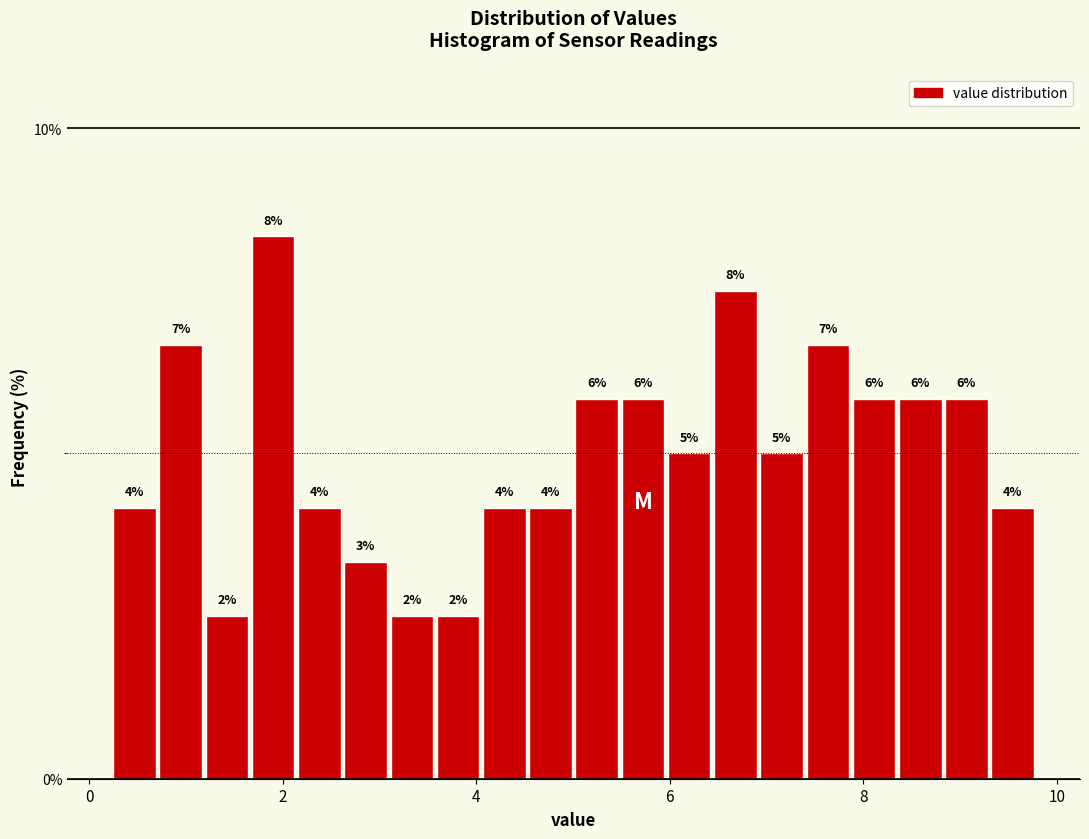

Read against the x-axis, roughly where is the centre of the tallest bar?

2.0